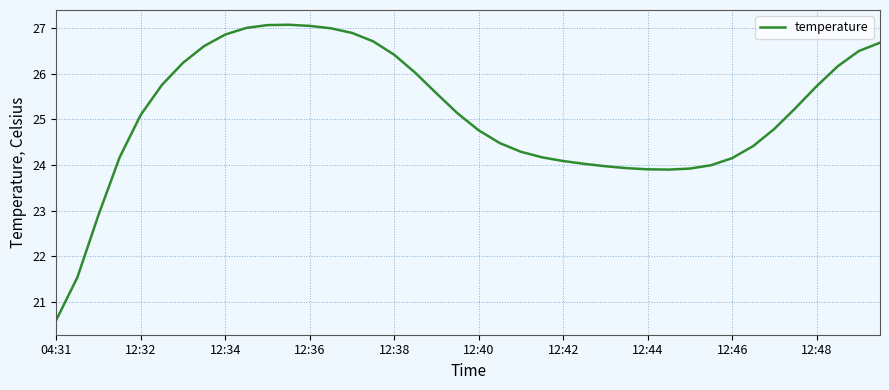

How many distinct data groups are displayed?

1